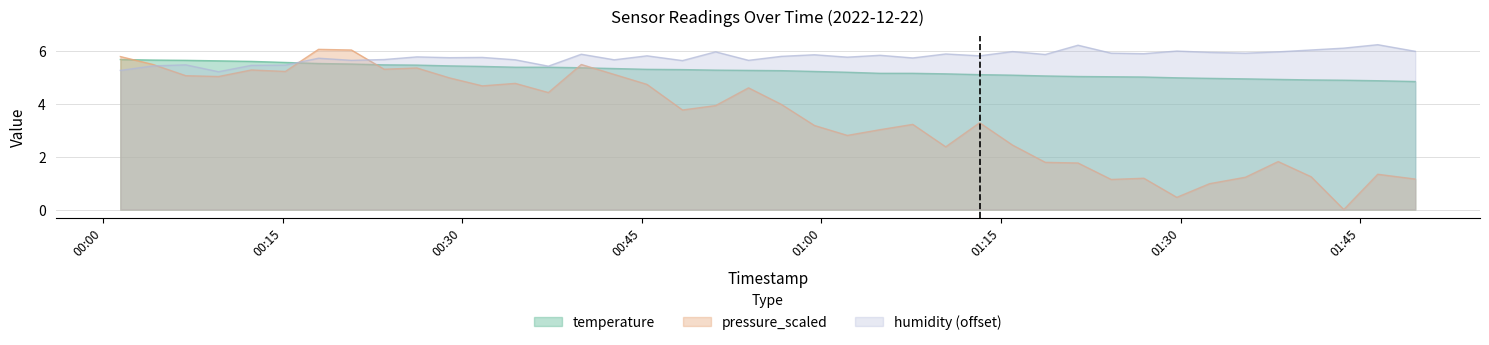

What is the maximum value shown in the chart?

6.2